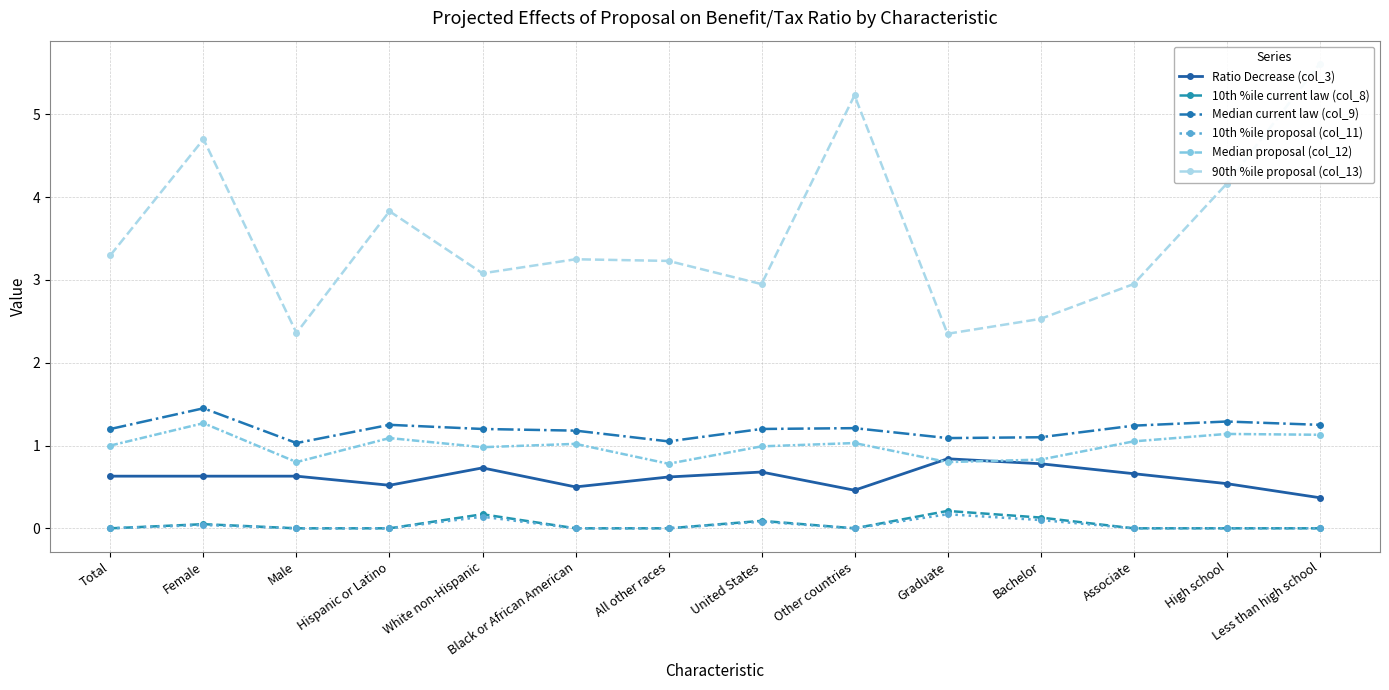

Rank the categories by 10th %ile current law (col_8) value from lowest to highest.

Total, Male, Hispanic or Latino, Black or African American, All other races, Other countries, Associate, High school, Less than high school, Female, United States, Bachelor, White non-Hispanic, Graduate